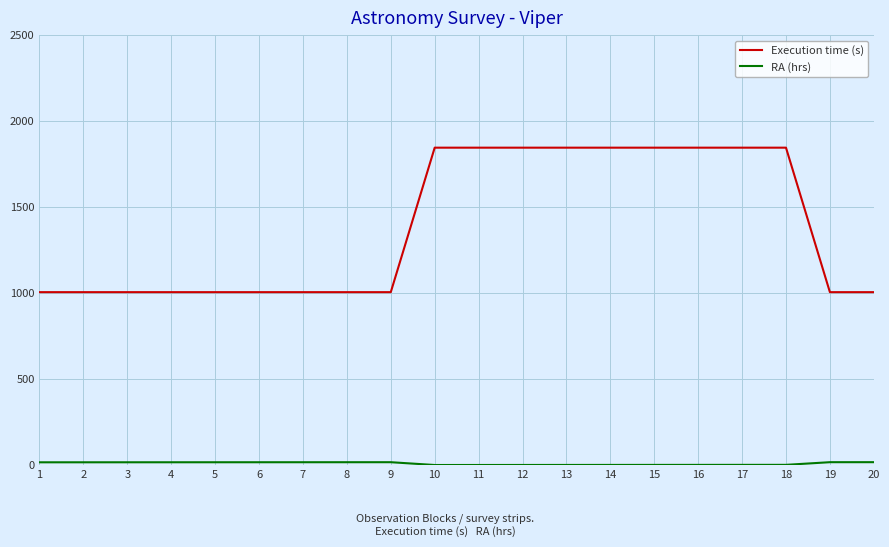

Which series has the widest spread of values?

Execution time (s)